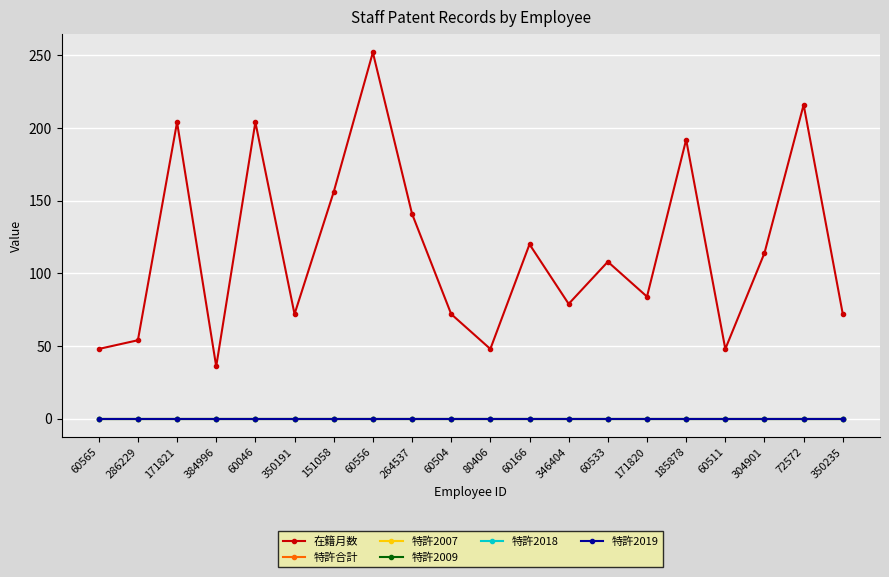

How many data points in 在籍月数 are less than 108?

10